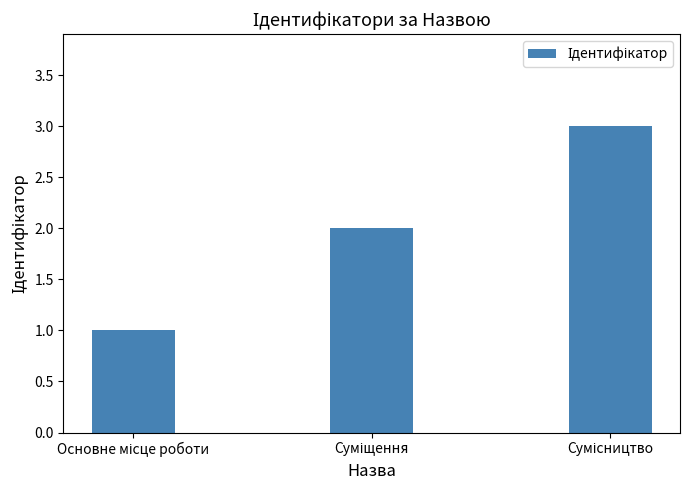

How many bars are there in total?

3